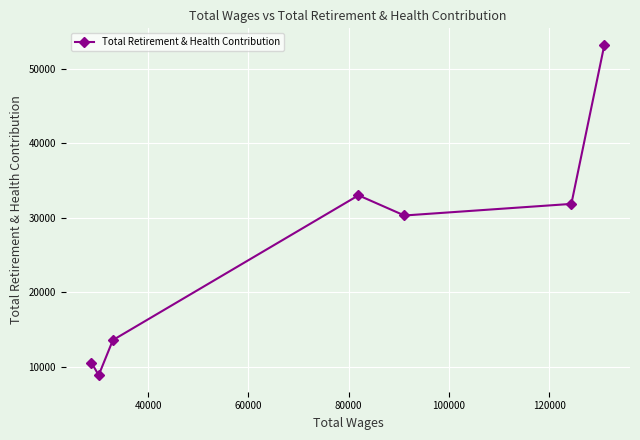

Count the number of values greater than 30307.

3